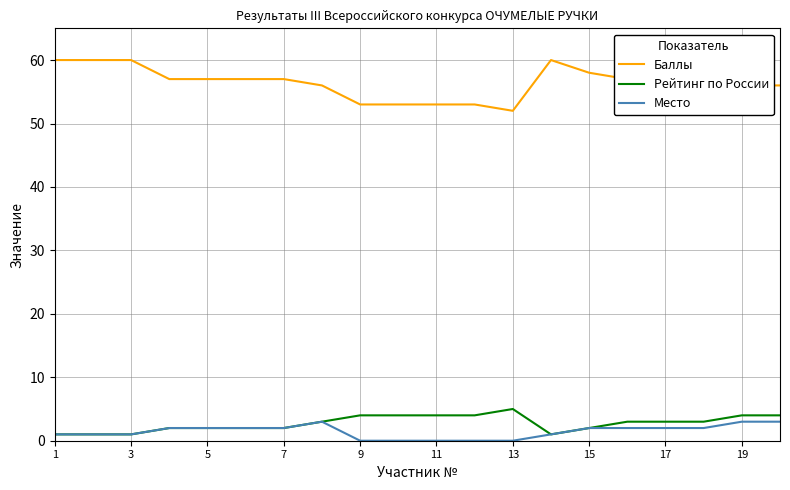

Which series has the largest total across all categories?

Баллы